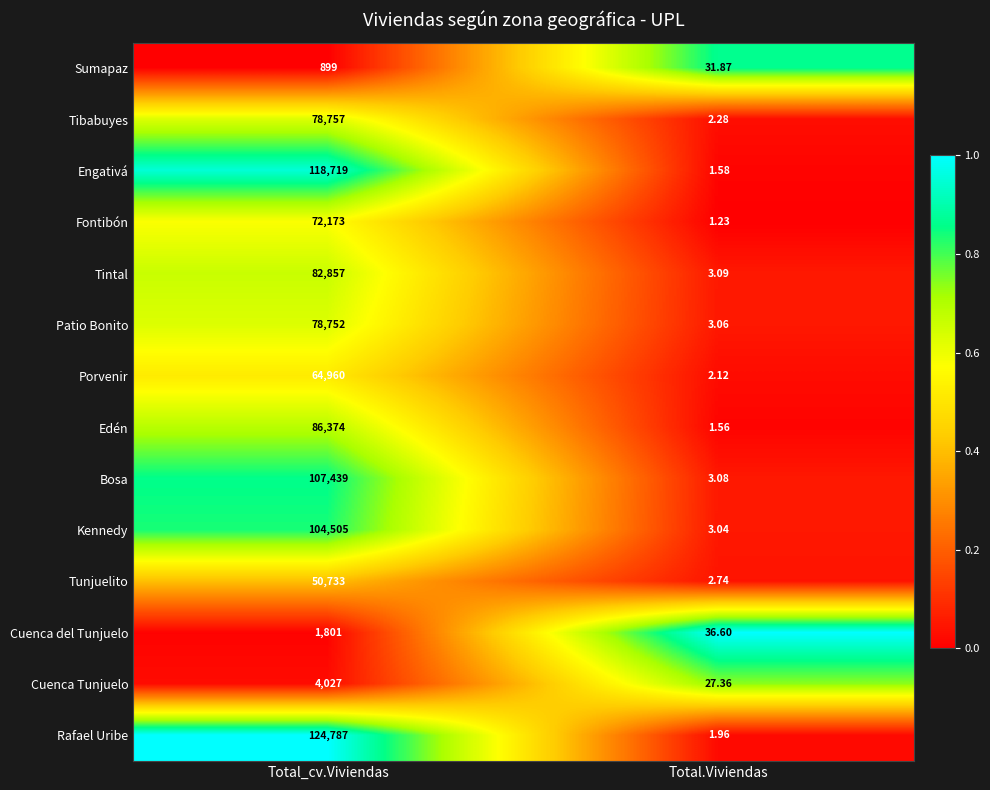

Which series has the largest range (max minus min)?

Rafael Uribe